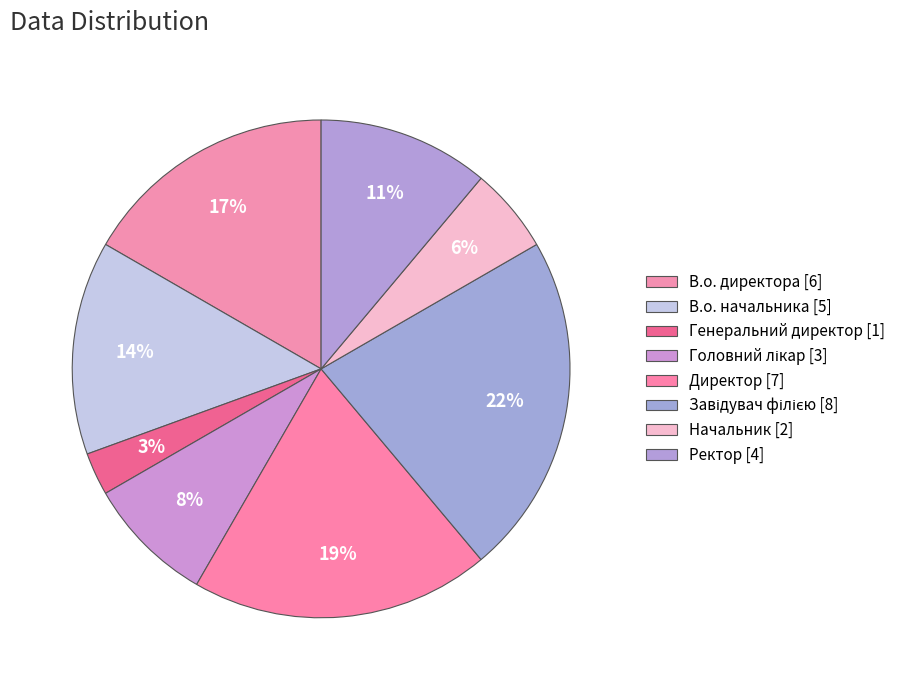

Count the number of slices in the pie.

8